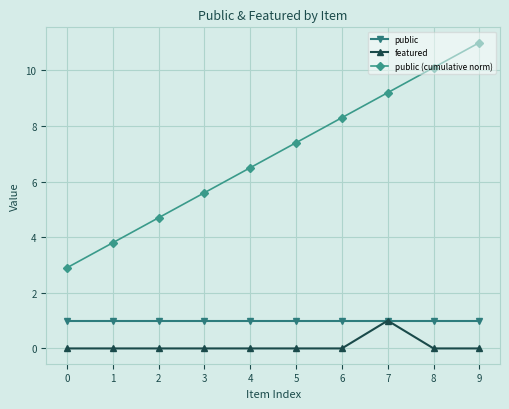

The value of featured at 8 is 0.0. True or false?

True